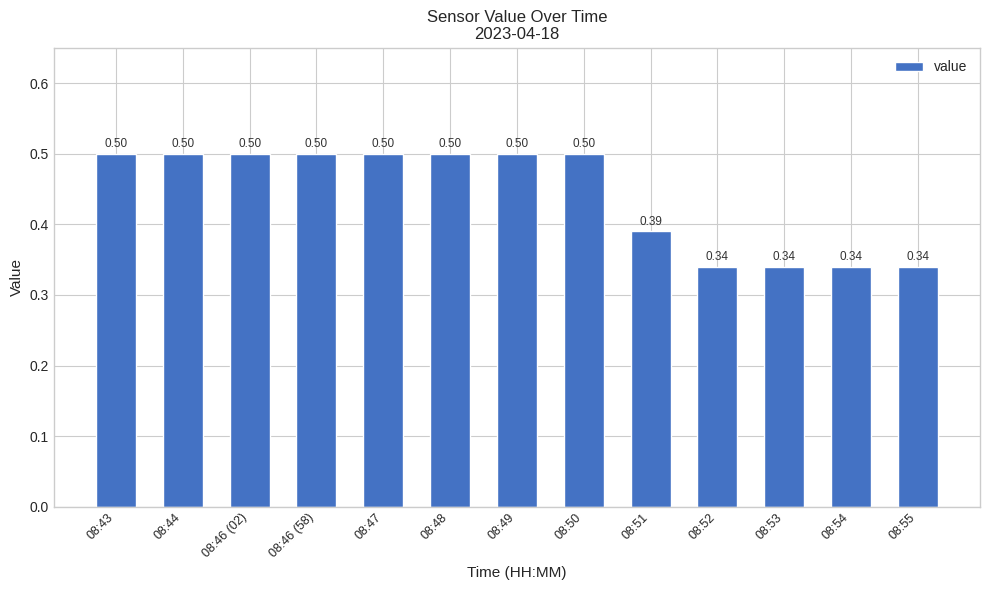

What is the sum of the values at 08:52 and 08:50?

0.8